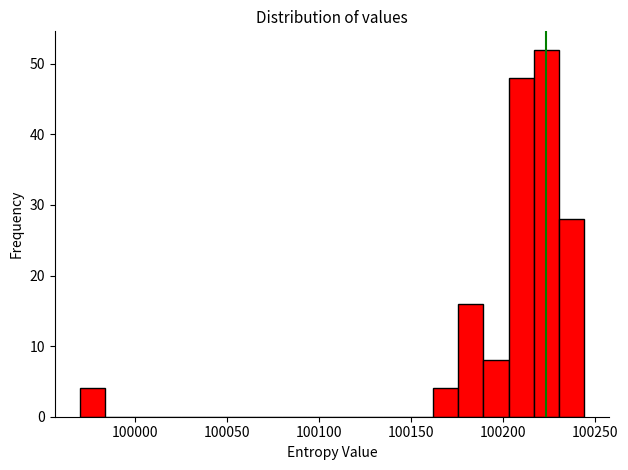

Around what value on the x-axis is the tallest bar? Give the approximate position of its centre, as read against the axis.

100225